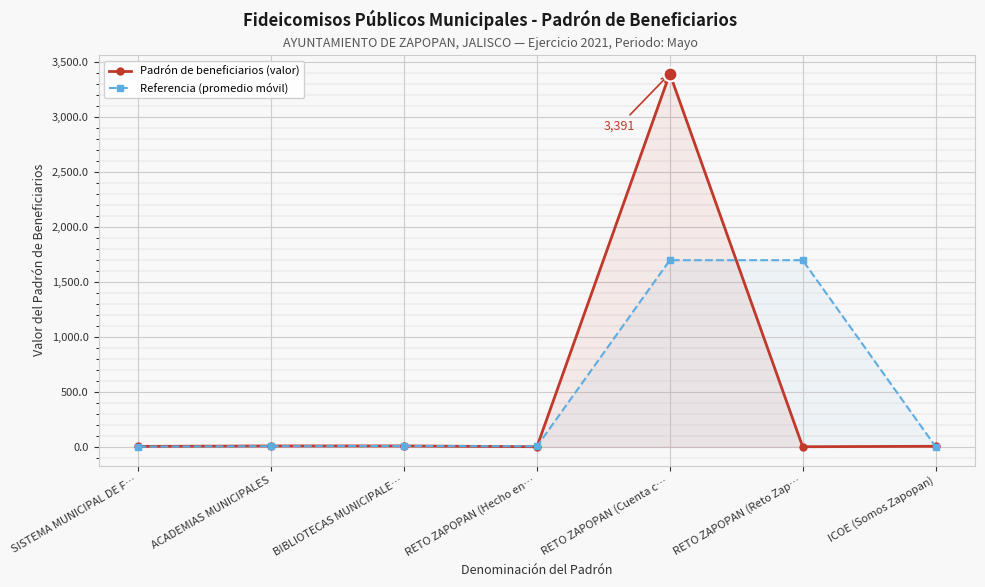

Between RETO ZAPOPAN (Cuenta c… and ACADEMIAS MUNICIPALES, which is larger?

RETO ZAPOPAN (Cuenta c…